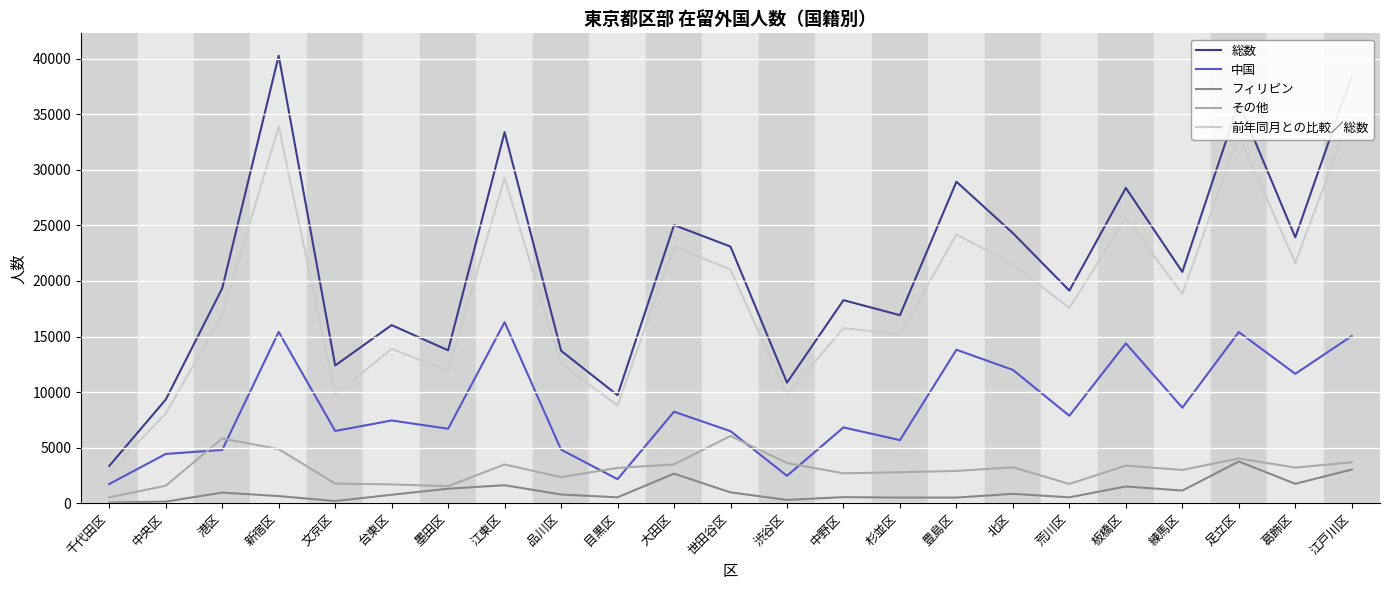

Is this an area chart (filled region under the line)?

No